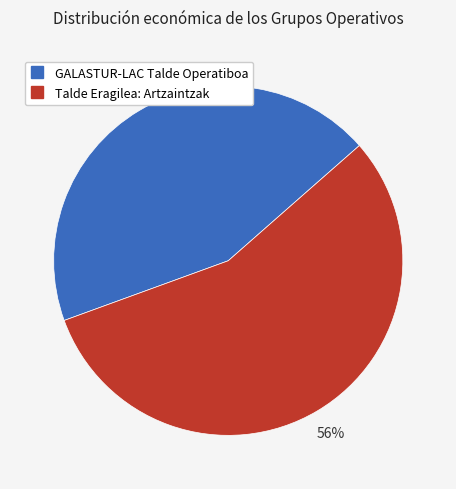

Which category has the smallest portion of the pie?

GALASTUR-LAC Talde Operatiboa